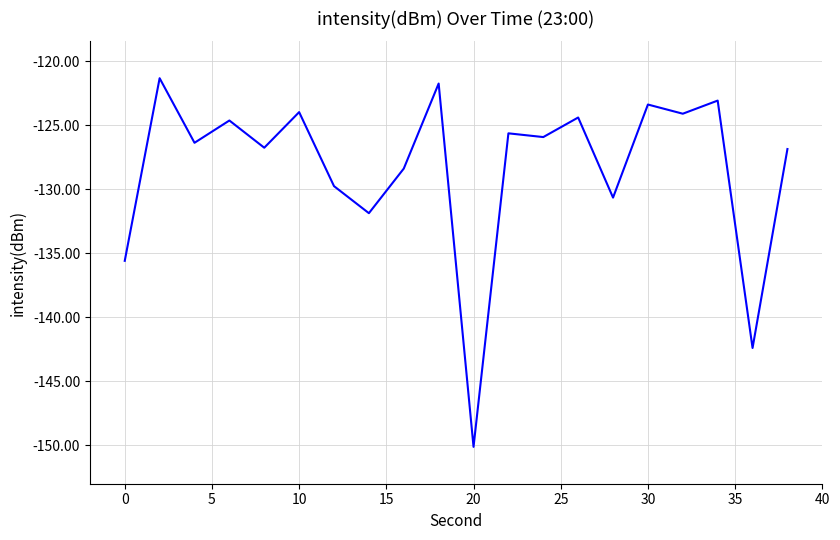

What is the difference between the maximum and minimum values?

28.8